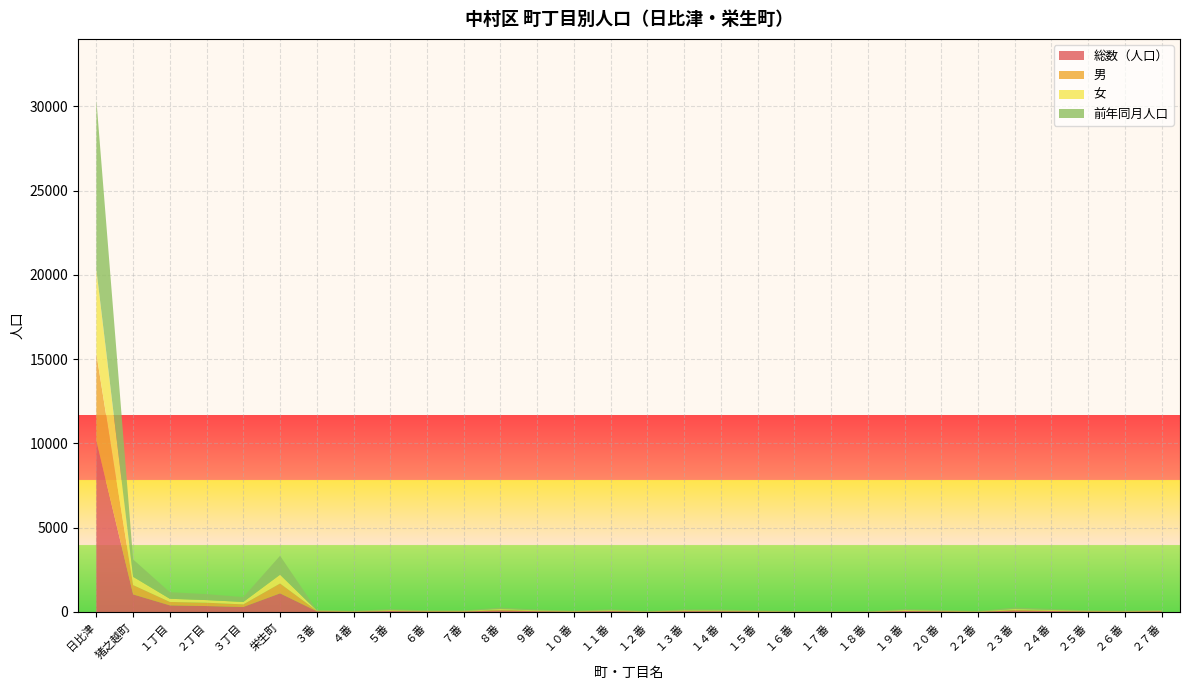

Reading left to right, extract all data points from this chart.

総数（人口）: 10151	1043	392	353	298	1105	45	24	58	34	33	89	48	27	53	19	52	48	32	18	13	14	59	40	20	86	60	34	27	41
男: 5167	555	204	197	154	587	30	11	35	23	15	51	19	14	25	8	33	28	16	11	9	8	27	23	9	44	26	19	11	22
女: 4984	488	188	156	144	518	15	13	23	11	18	38	29	13	28	11	19	20	16	7	8	6	32	17	11	42	34	15	16	19
前年同月人口: 10056	1033	390	355	288	1125	35	24	58	31	32	86	51	25	58	19	53	56	35	19	14	14	60	47	20	98	62	32	27	40